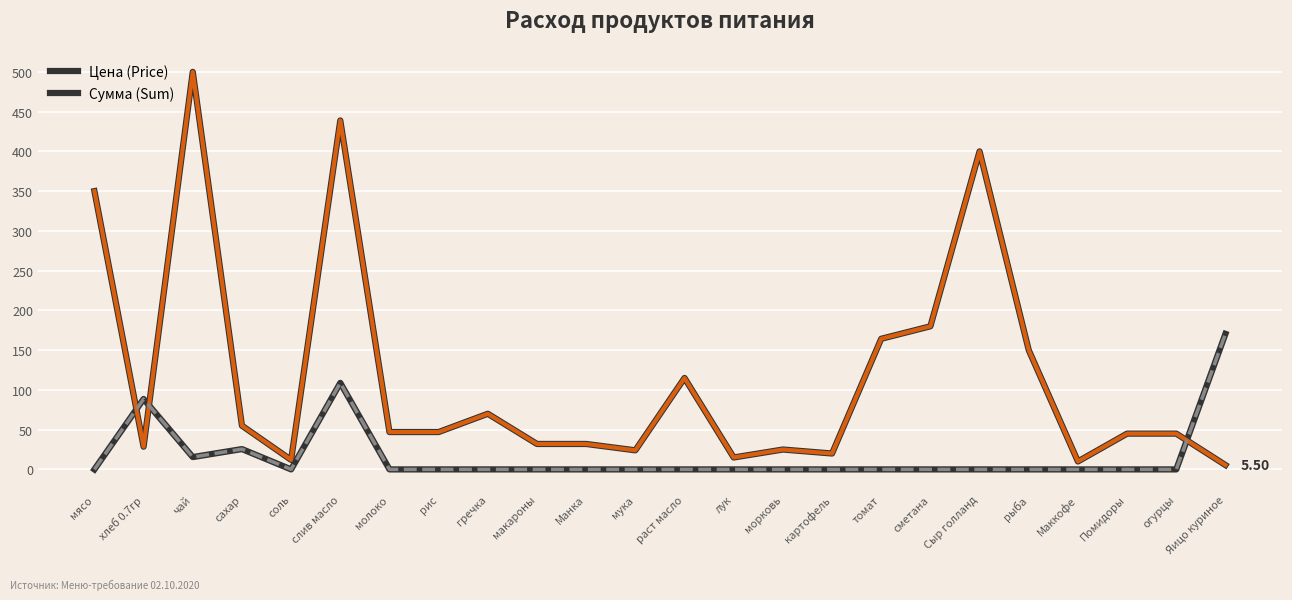

What is the difference between the maximum and minimum values in the Сумма (Sum) series?

170.5